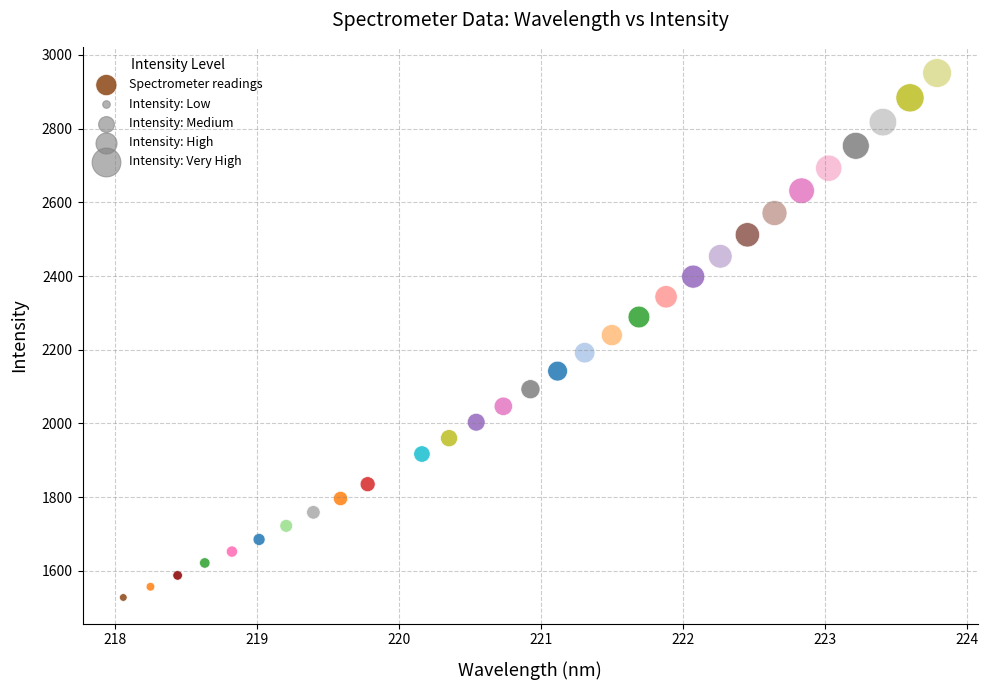

What is the range of Y values (max minus min)?

1423.1